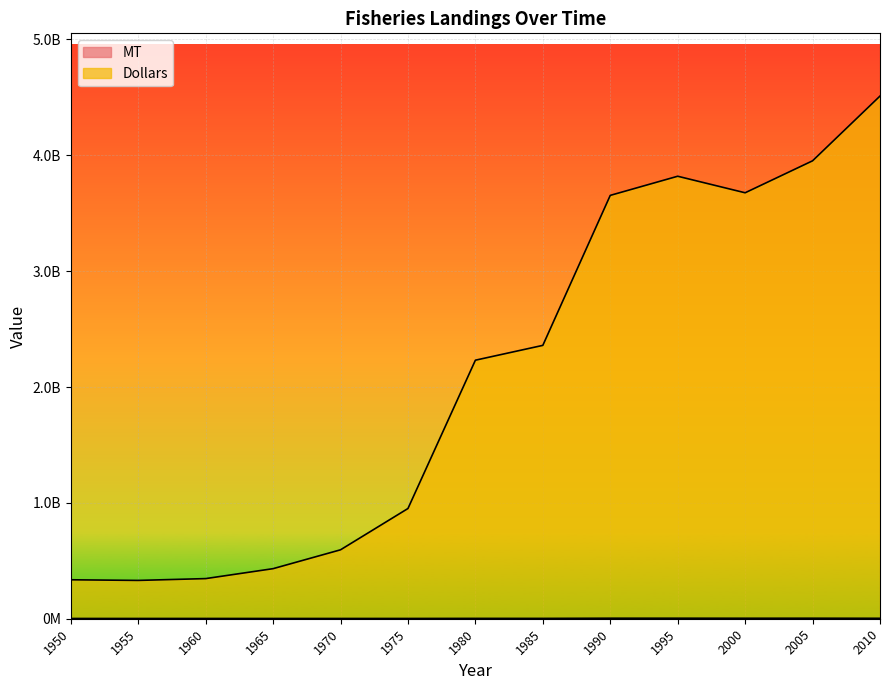

Rank the series by their maximum value, from lowest to highest.

MT, Dollars